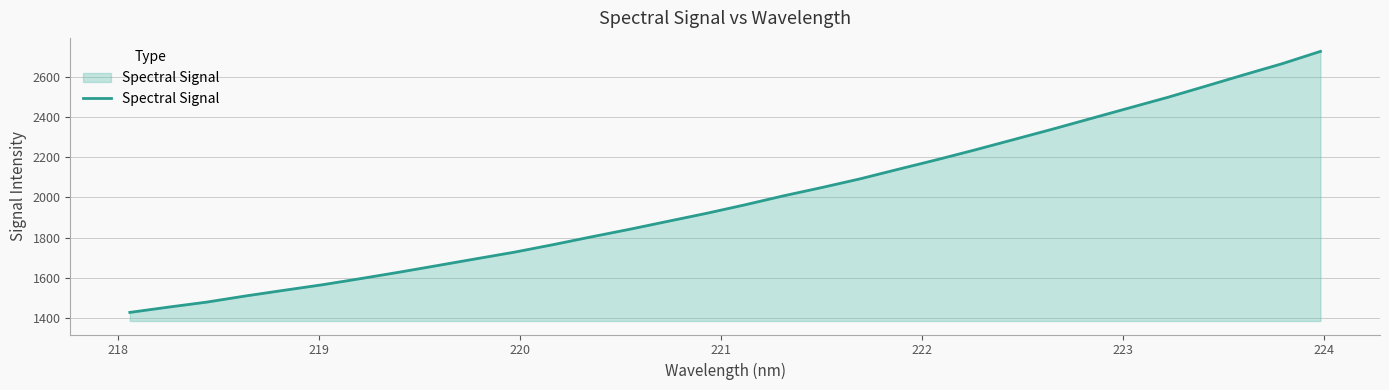

What is the average value?

1989.7